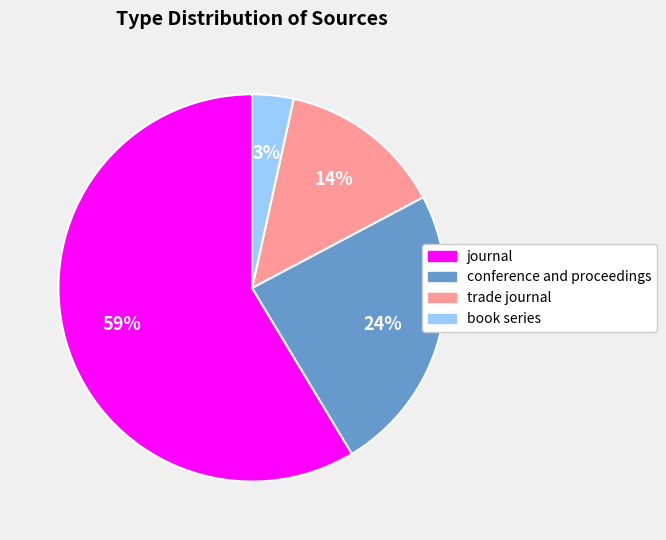

Do conference and proceedings and book series together represent more than half of the pie?

No